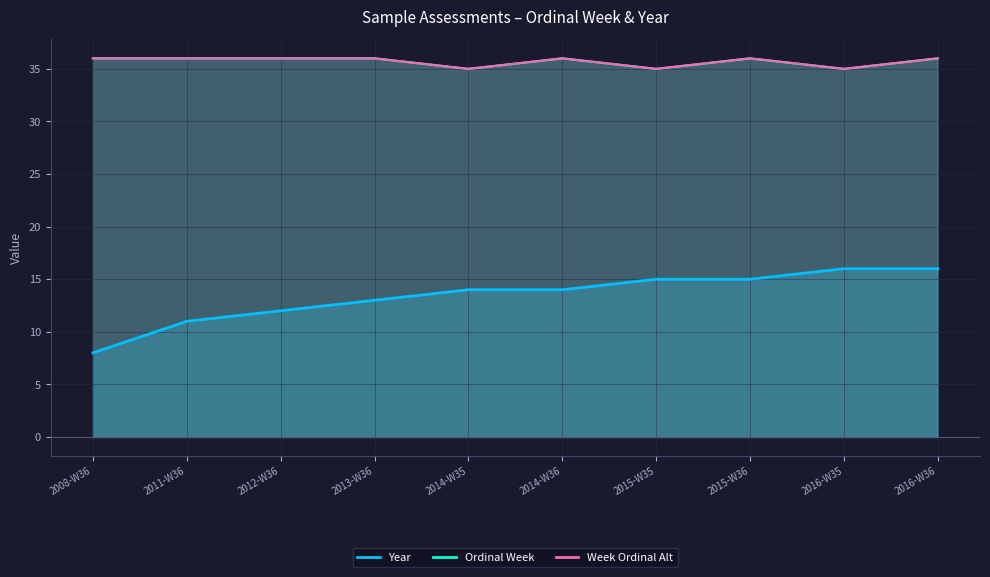

Is the value of Week Ordinal Alt at 2011-W36 greater than the value of Year at 2014-W36?

Yes